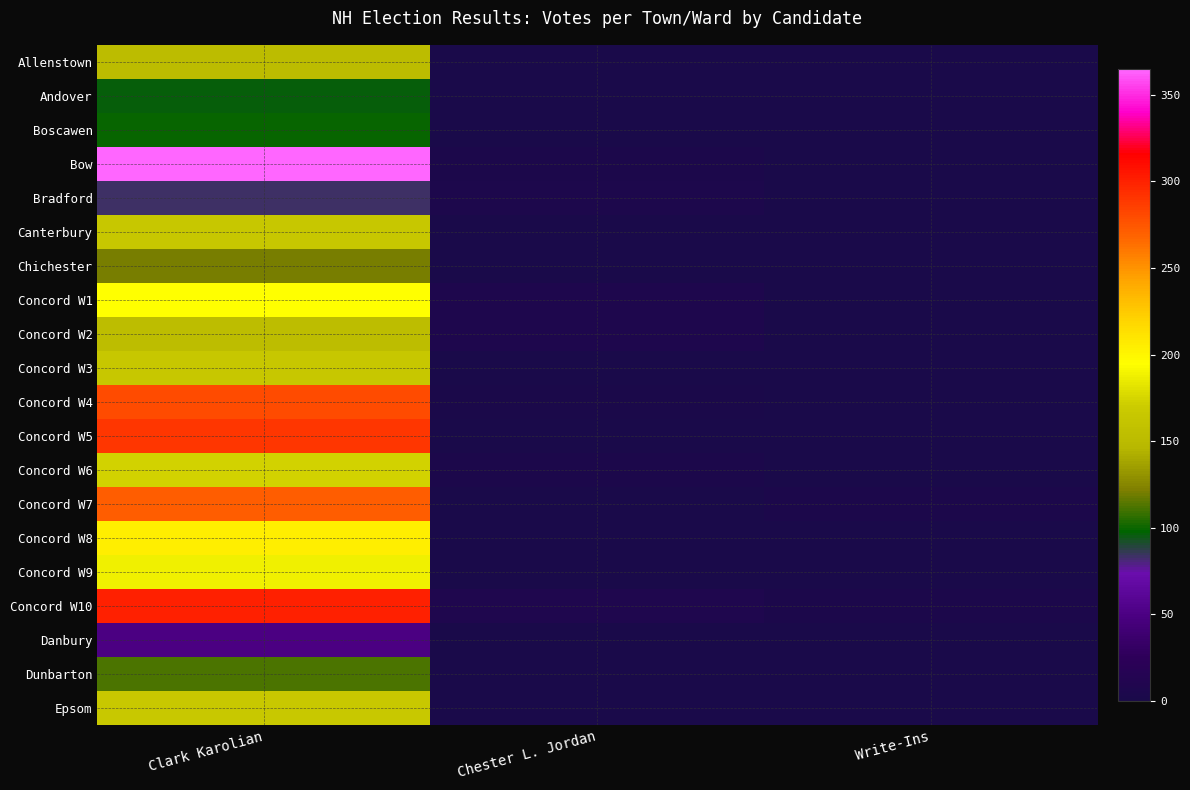

What is the spread (max minus min) of values at Chester L. Jordan?

8